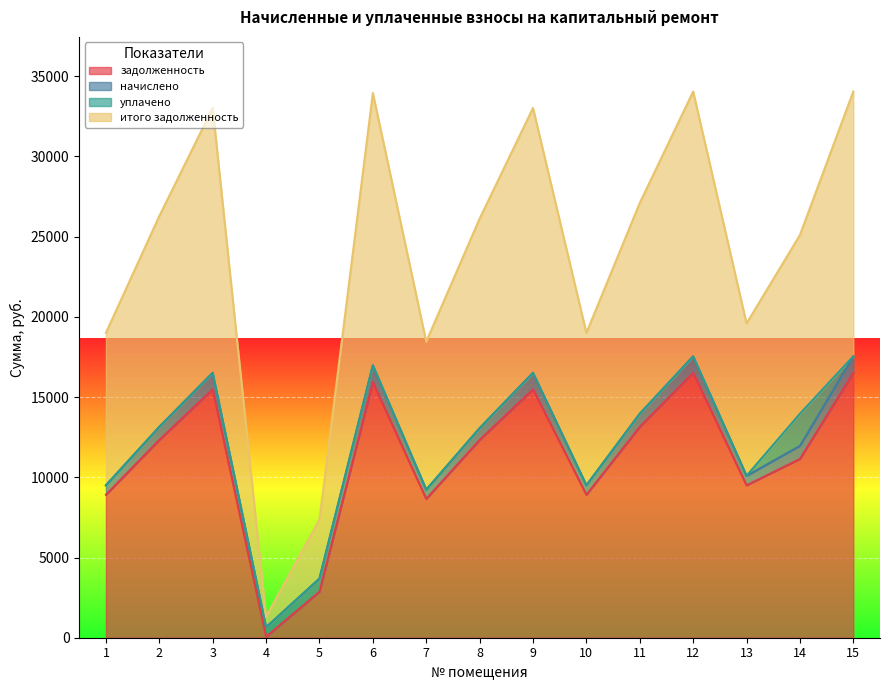

Which series has the widest spread of values?

итого задолженность